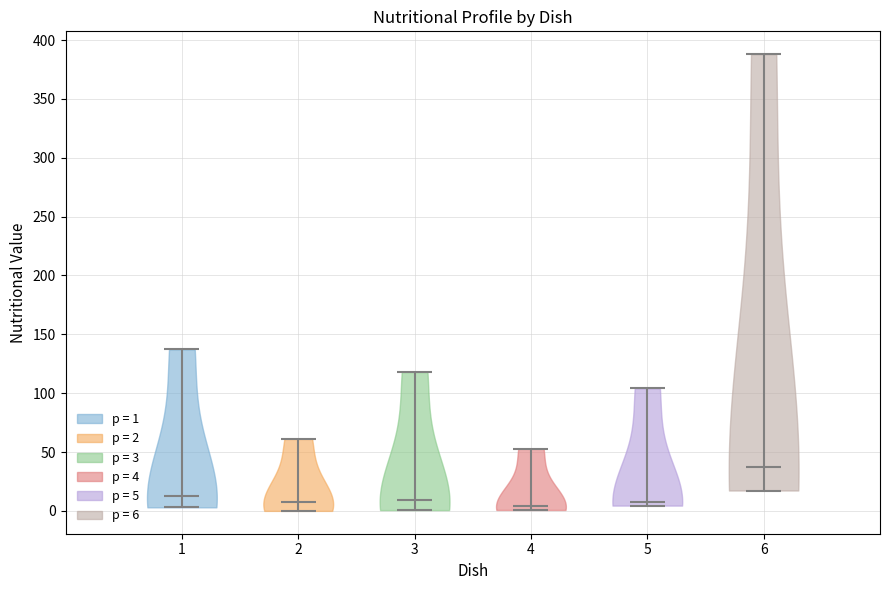

Reading left to right, read every violin against the y-axis: where its median line is, and the lowest and highest points it reaches. The values are not printed on the chart, so give them approximately, as read against the axis.

1: median line 15, lowest point 5, highest point 135
2: median line 10, lowest point 0, highest point 60
3: median line 10, lowest point 0, highest point 120
4: median line 5, lowest point 0, highest point 55
5: median line 10, lowest point 5, highest point 105
6: median line 35, lowest point 15, highest point 390